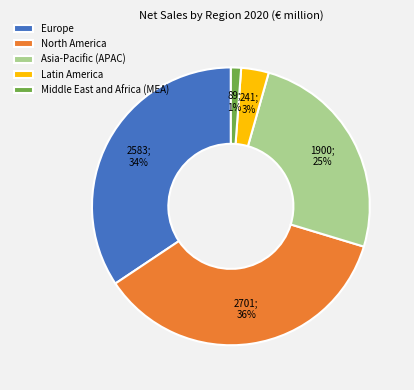

Is it true that North America is 36% of the pie?

True